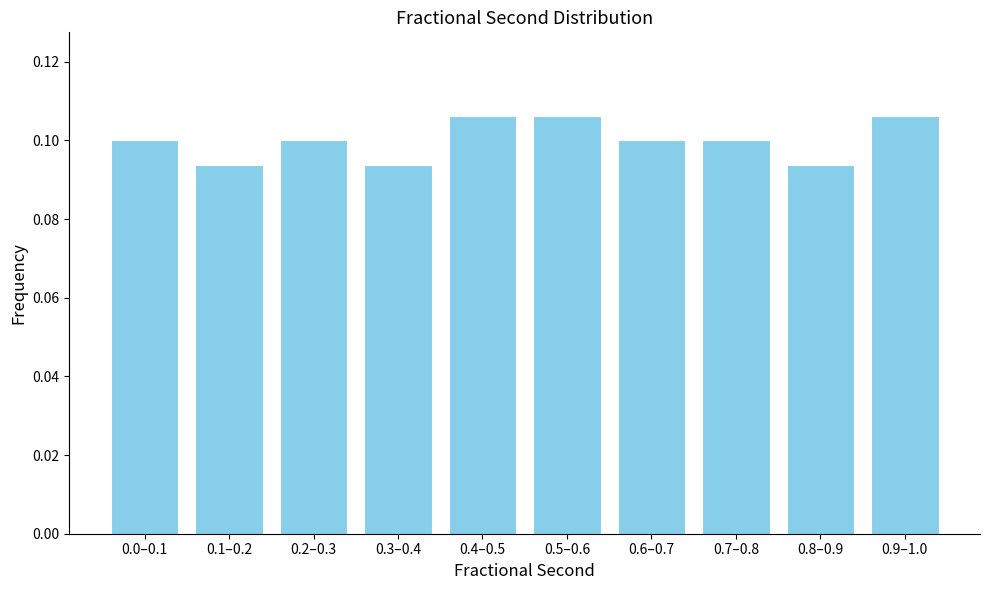

Count the values in the range 0 to 1.

10